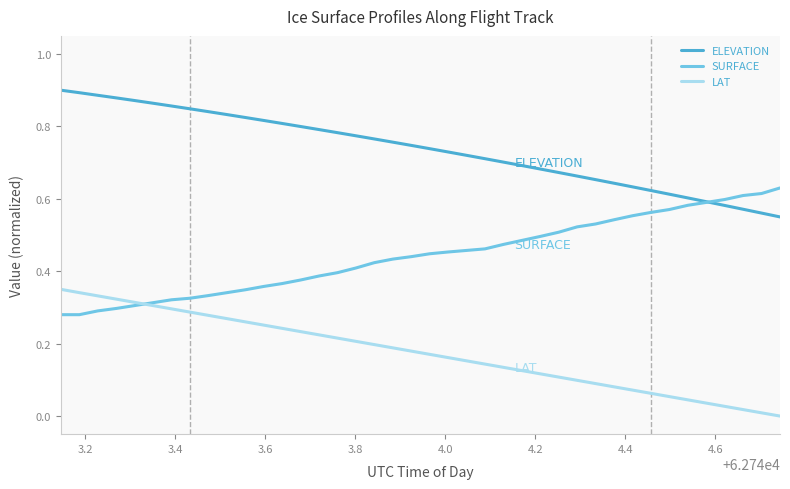

Does the chart have visible grid lines?

No